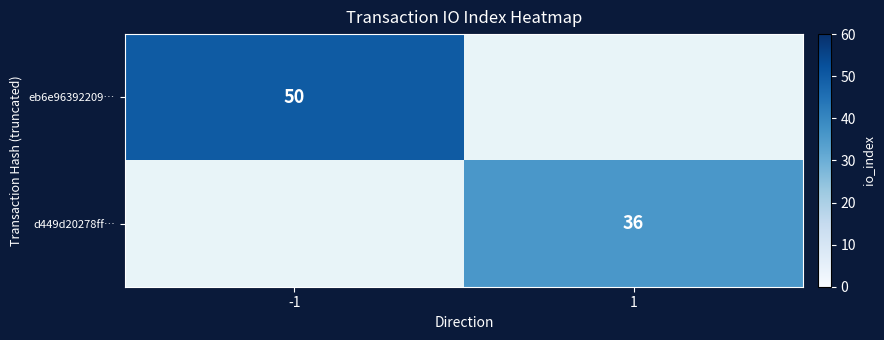

The eb6e96392209… series shows 50 at -1. True or false?

True